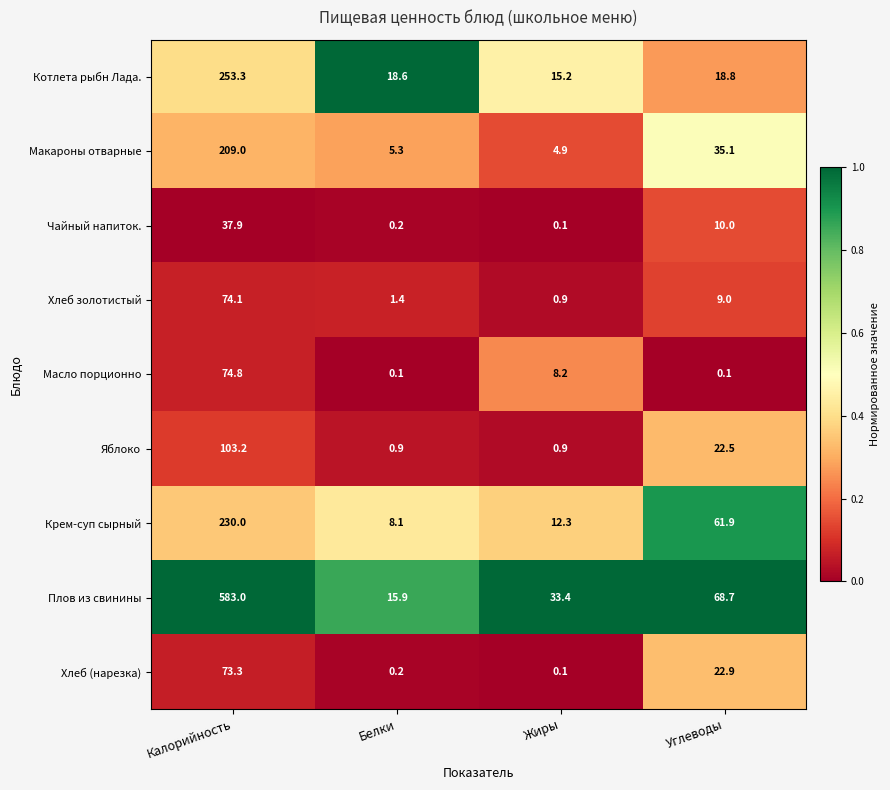

What is the sum of the Макароны отварные values at Белки and Углеводы?

40.4